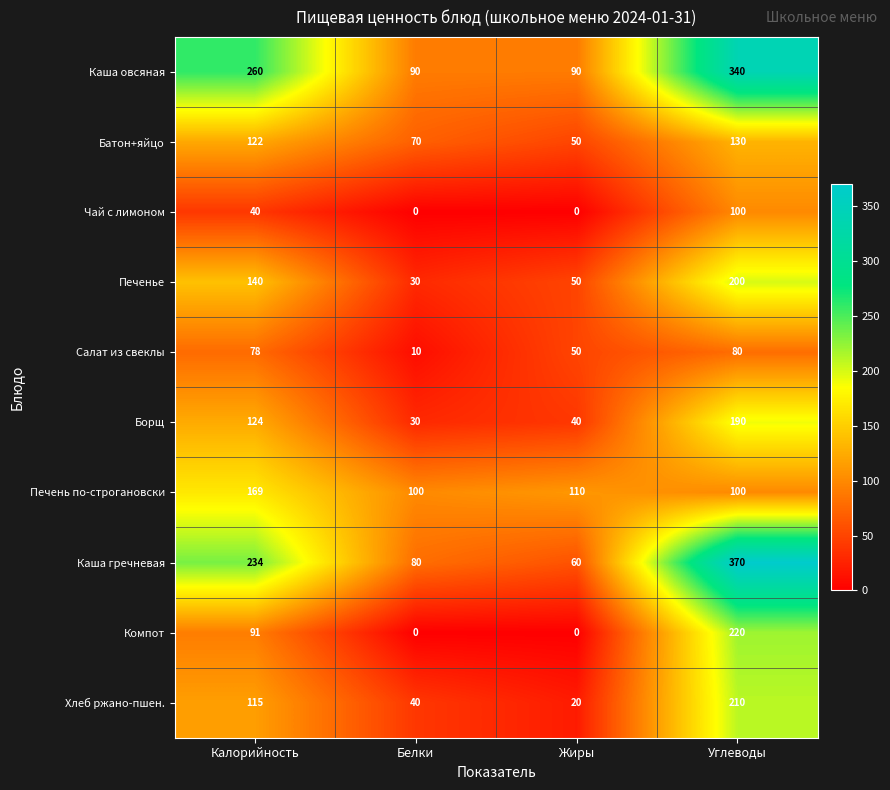

Which series changed the most between Жиры and Углеводы?

Каша гречневая